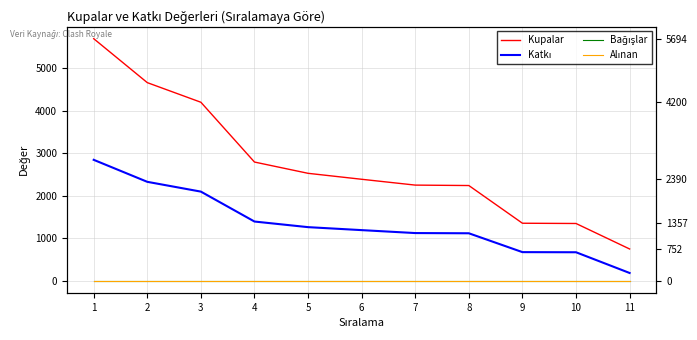

True or false: Kupalar and Katkı cross at least once.

False